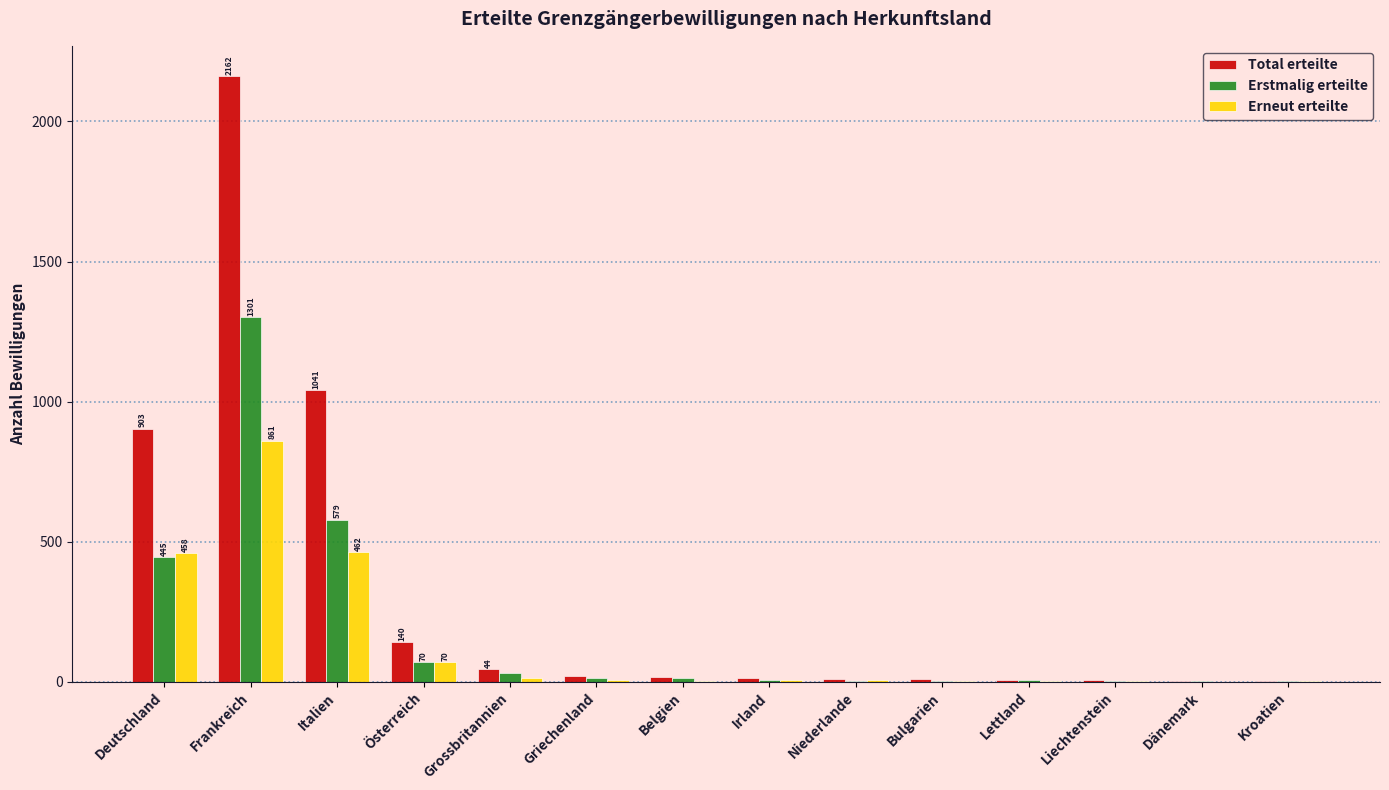

Are the bars grouped side by side (vs. stacked)?

Yes